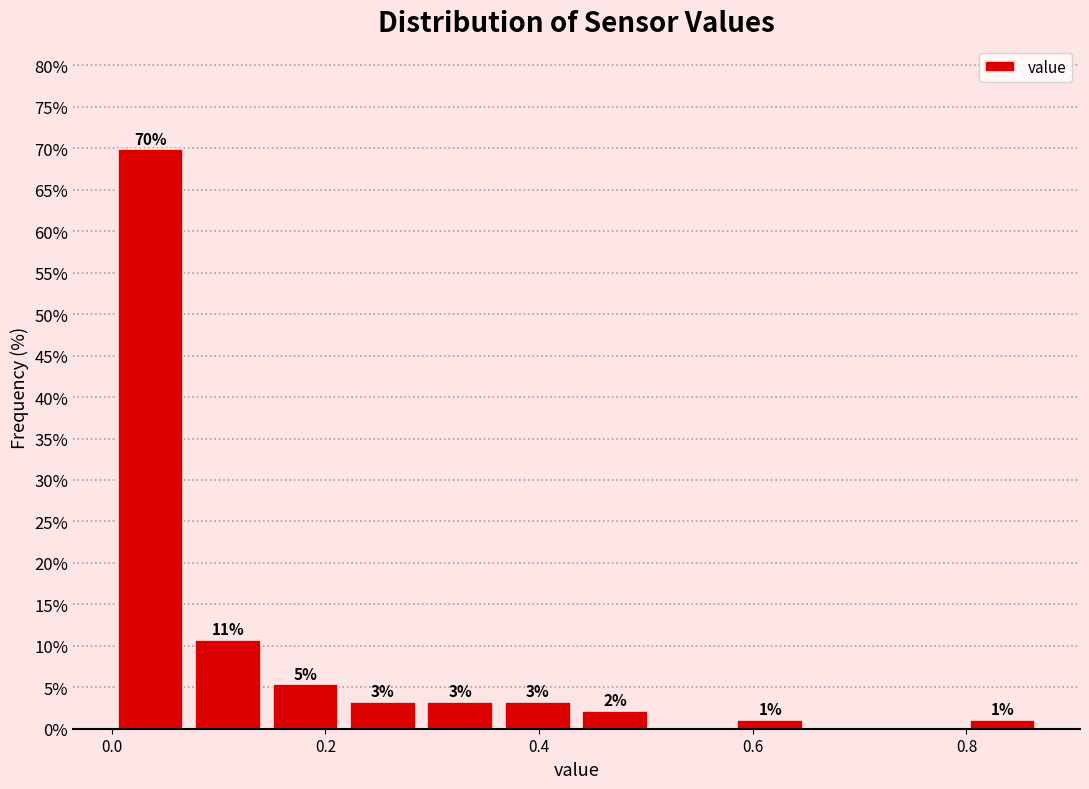

Around what value on the x-axis is the tallest bar? Give the approximate position of its centre, as read against the axis.

0.04